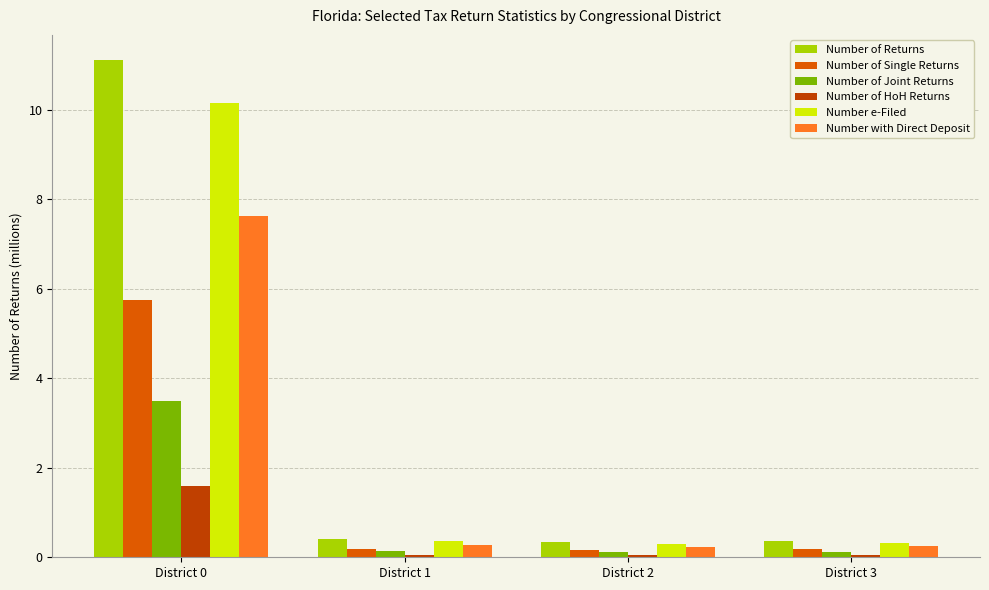

What is the lowest value of the Number e-Filed series?

0.3